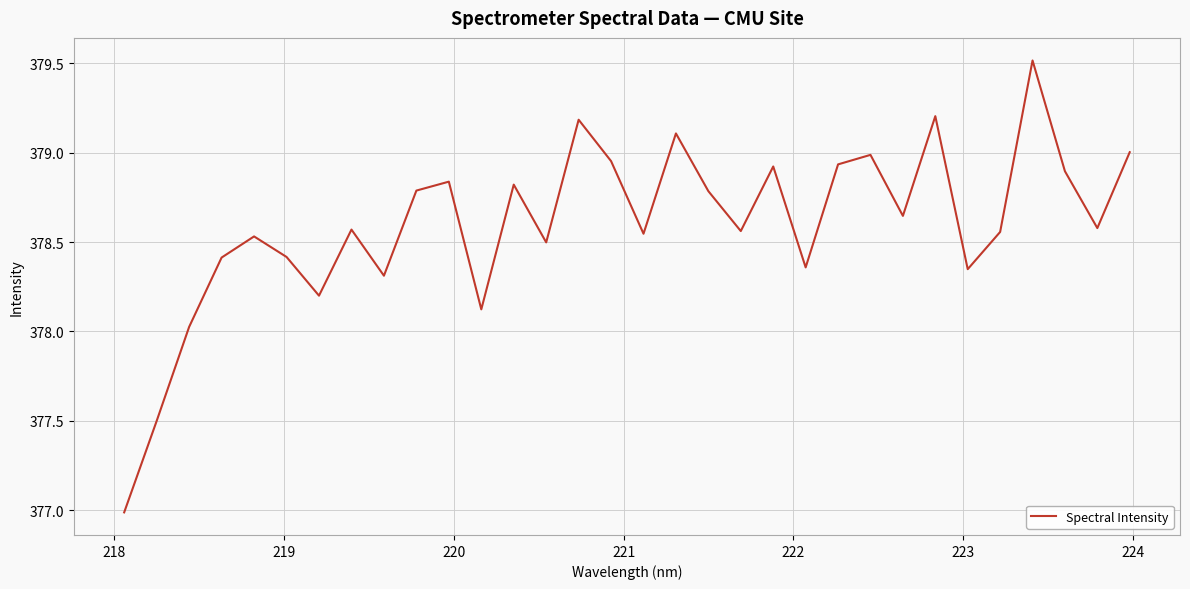

What is the difference between the maximum and minimum values?

2.5